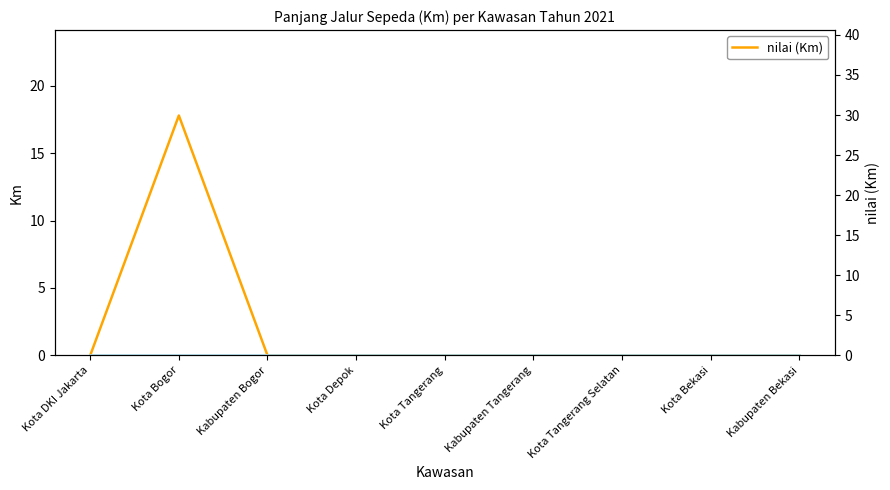

What is the sum of all nilai (Km) values?

17.8